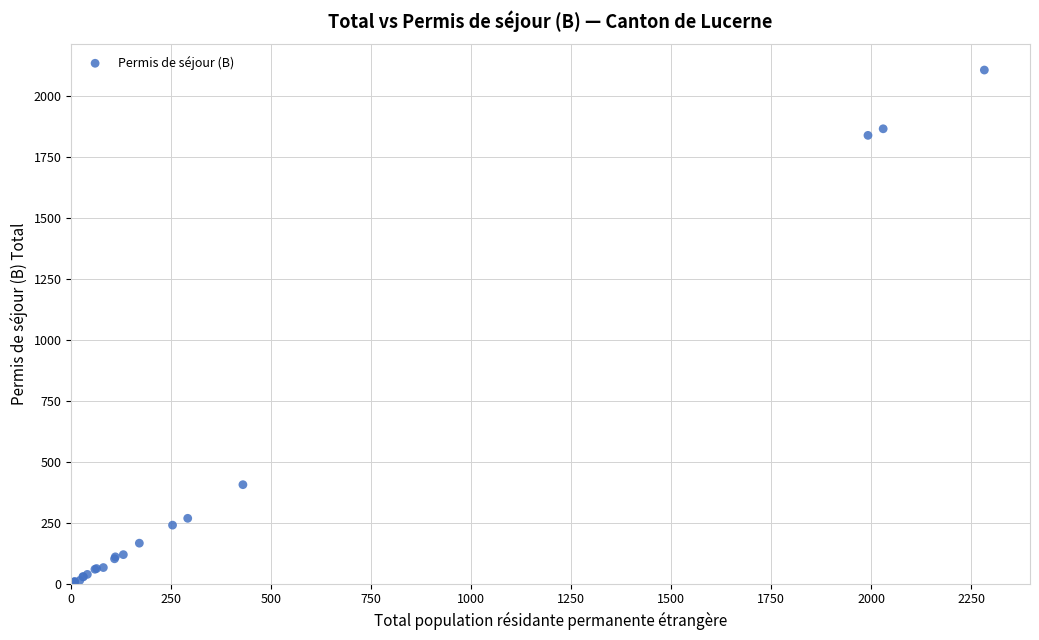

What Y value in the scatter plot is closest to 1053?

406